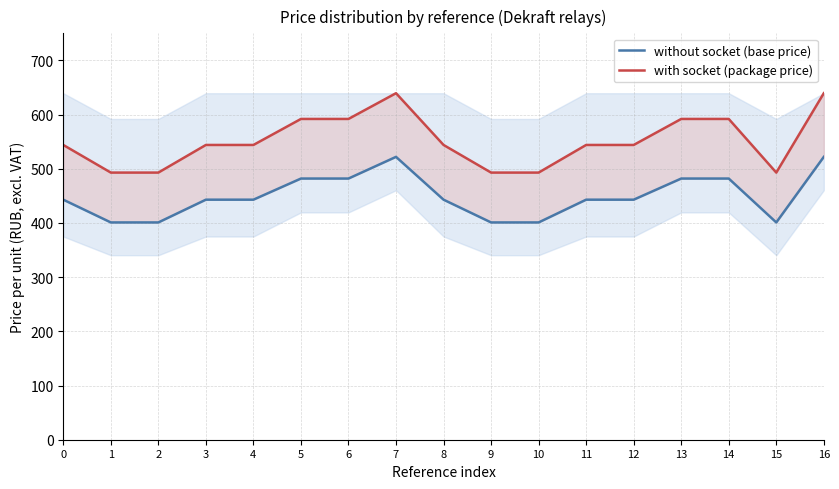

At how many categories does at least one series exceed 421?

17